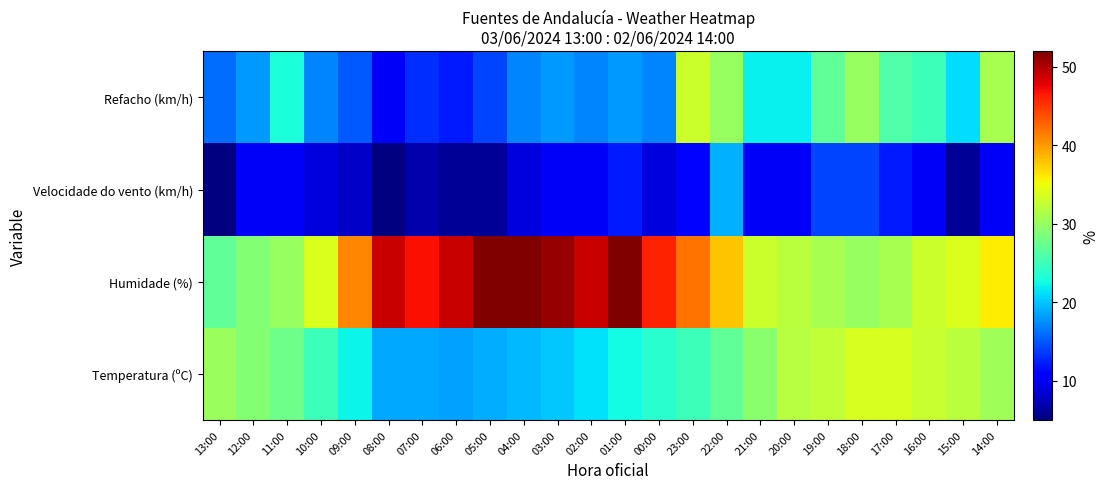

The Humidade (%) series shows 13.6 at 13:00. True or false?

False